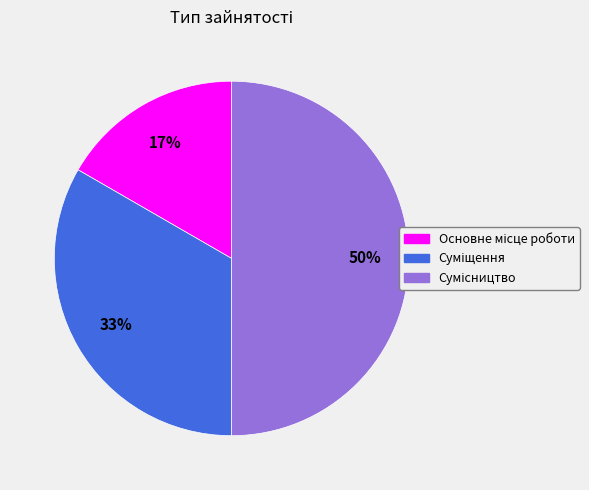

To the nearest percent, what is the difference between the largest and smallest slice percentages?

33%